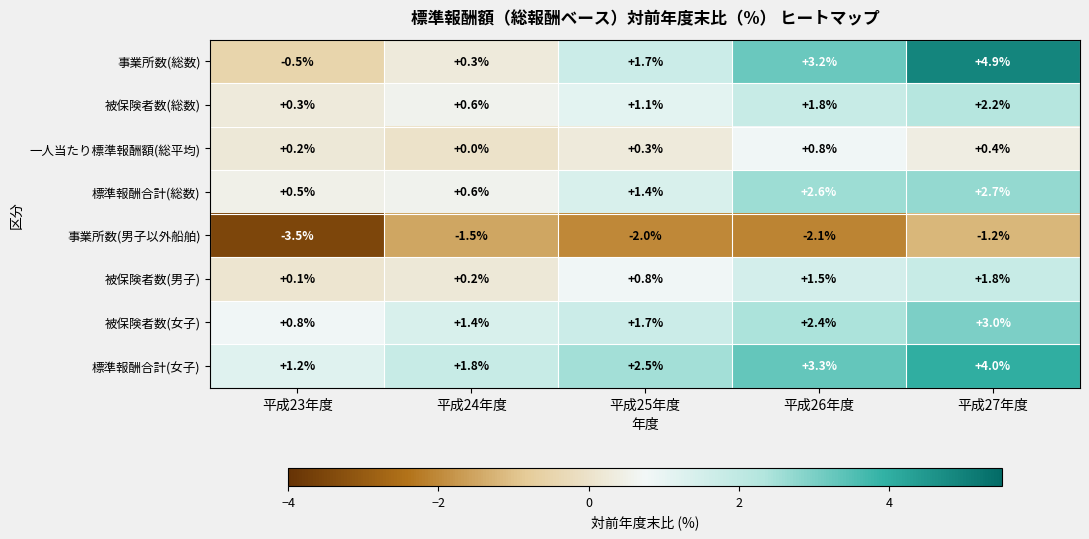

Which series has the largest total across all categories?

標準報酬合計(女子)